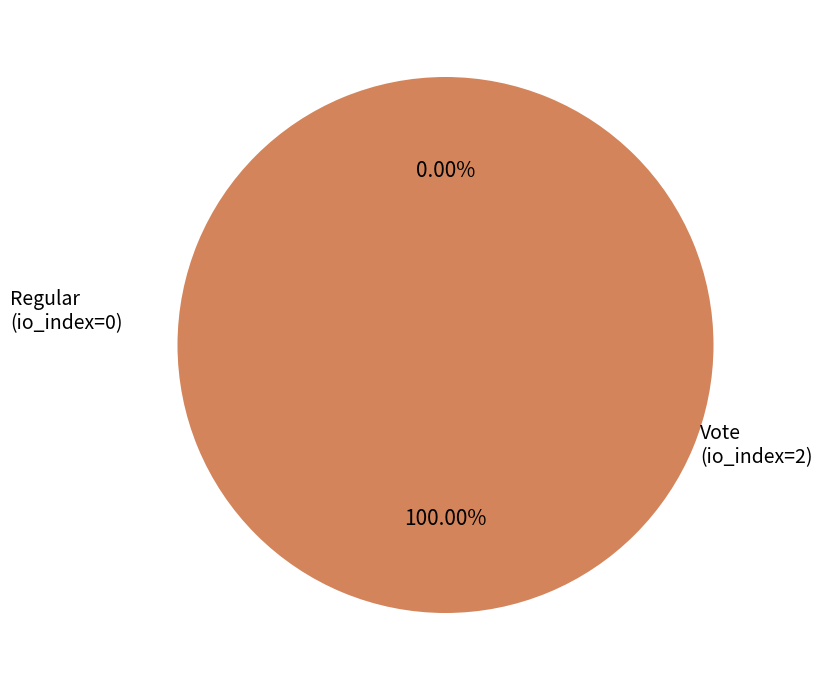

Between Vote (io_index=2) and Regular (io_index=0), which is larger?

Vote (io_index=2)